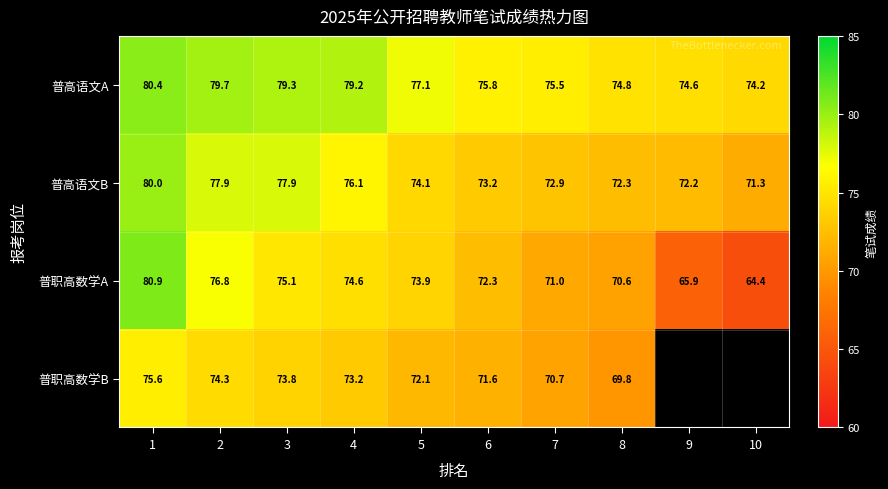

Count the number of data series in this chart.

4